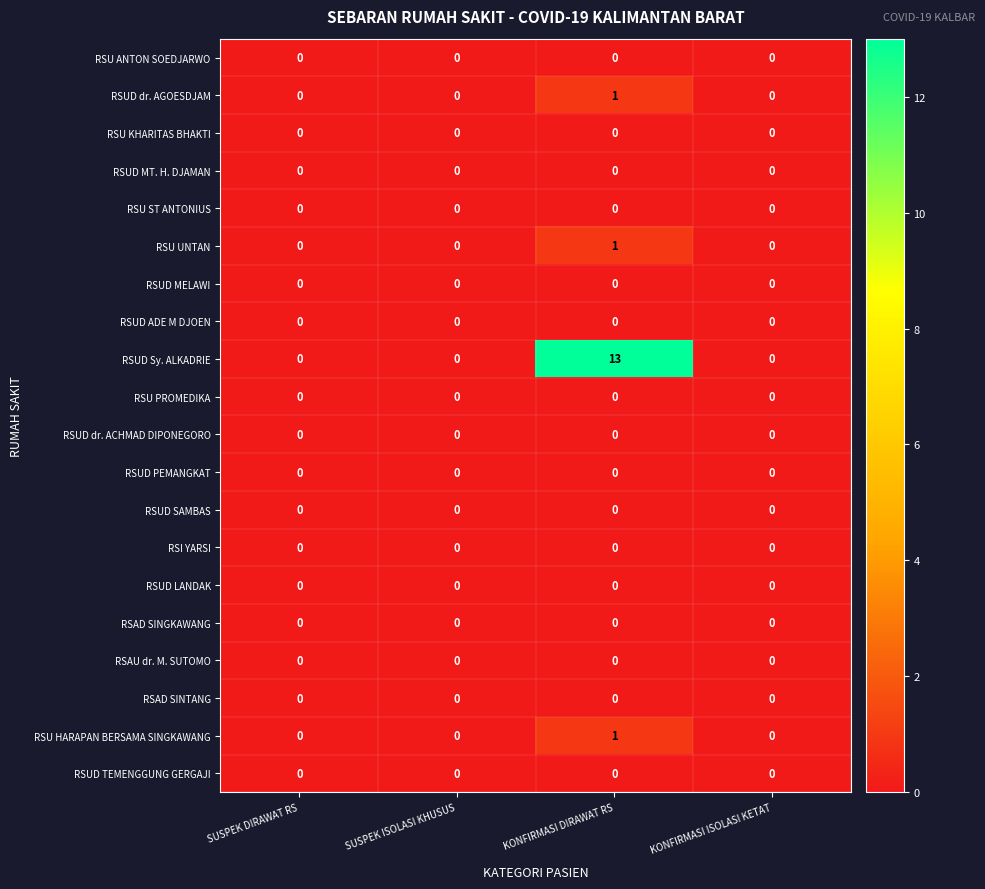

Is it true that RSUD PEMANGKAT equals 0 at SUSPEK ISOLASI KHUSUS?

True